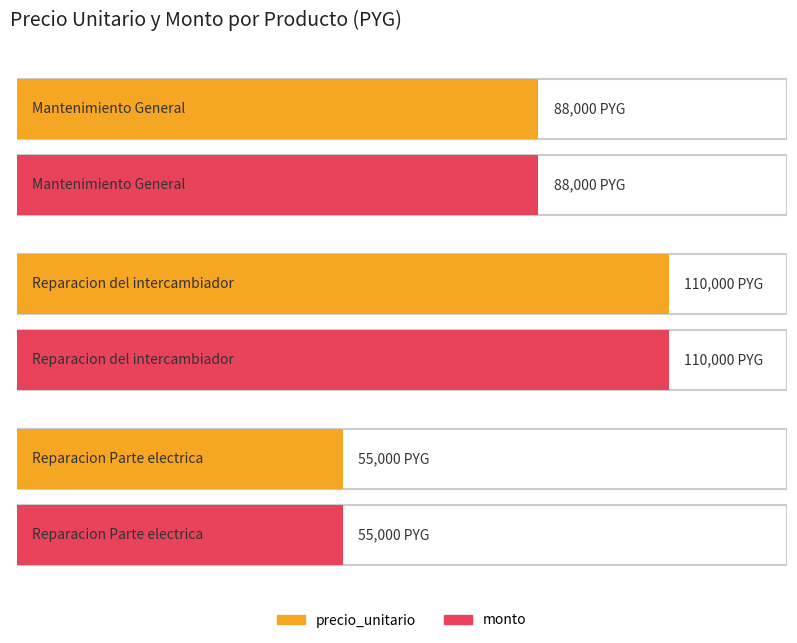

Does the chart contain stacked bars?

No